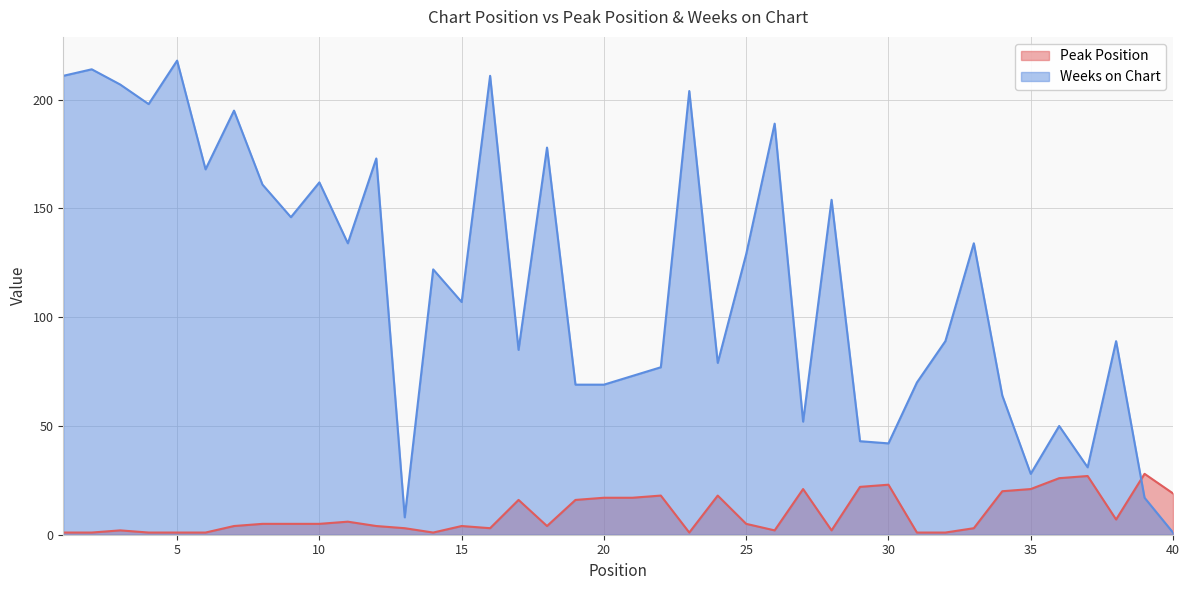

Where is the first local maximum for Peak Position?

3